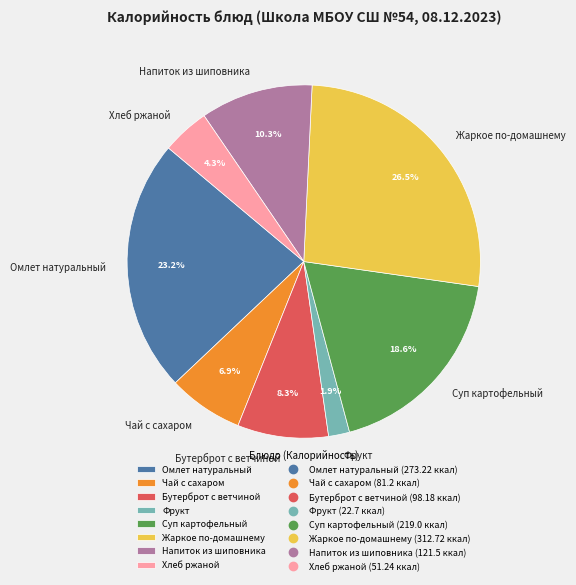

Is there a majority slice in this chart?

No